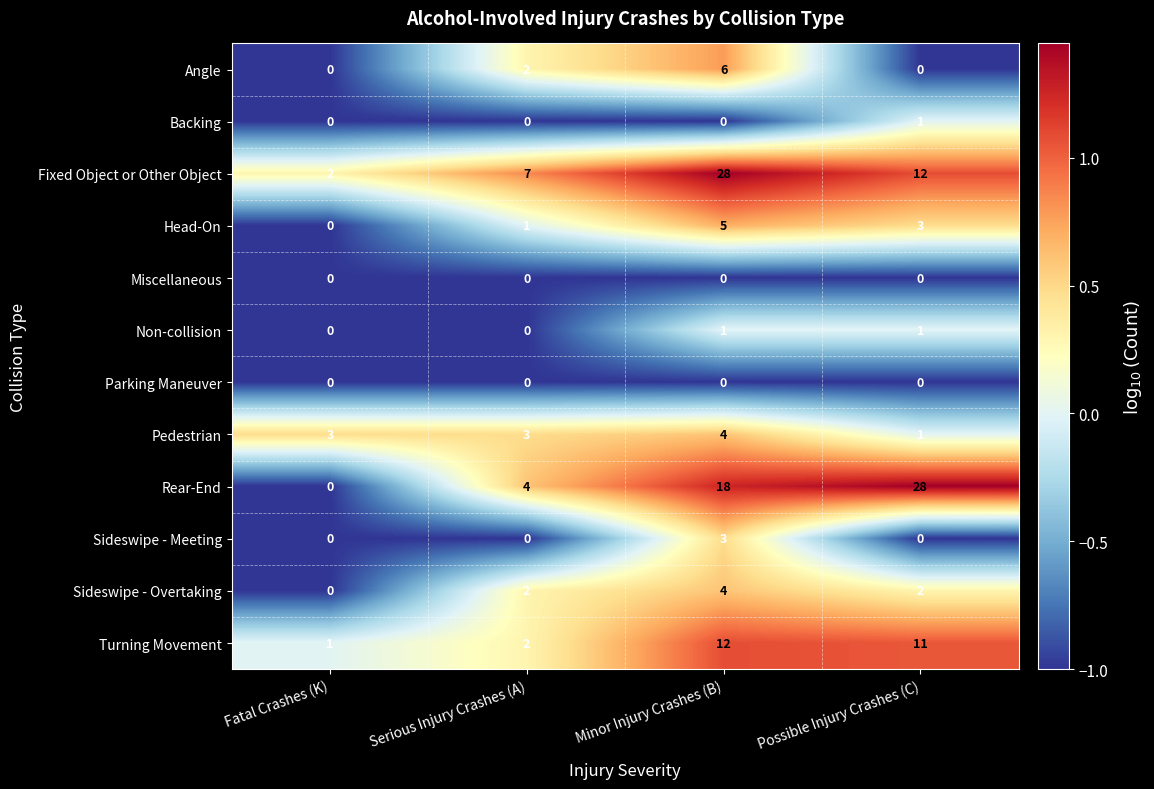

Which series has the largest range (max minus min)?

Rear-End